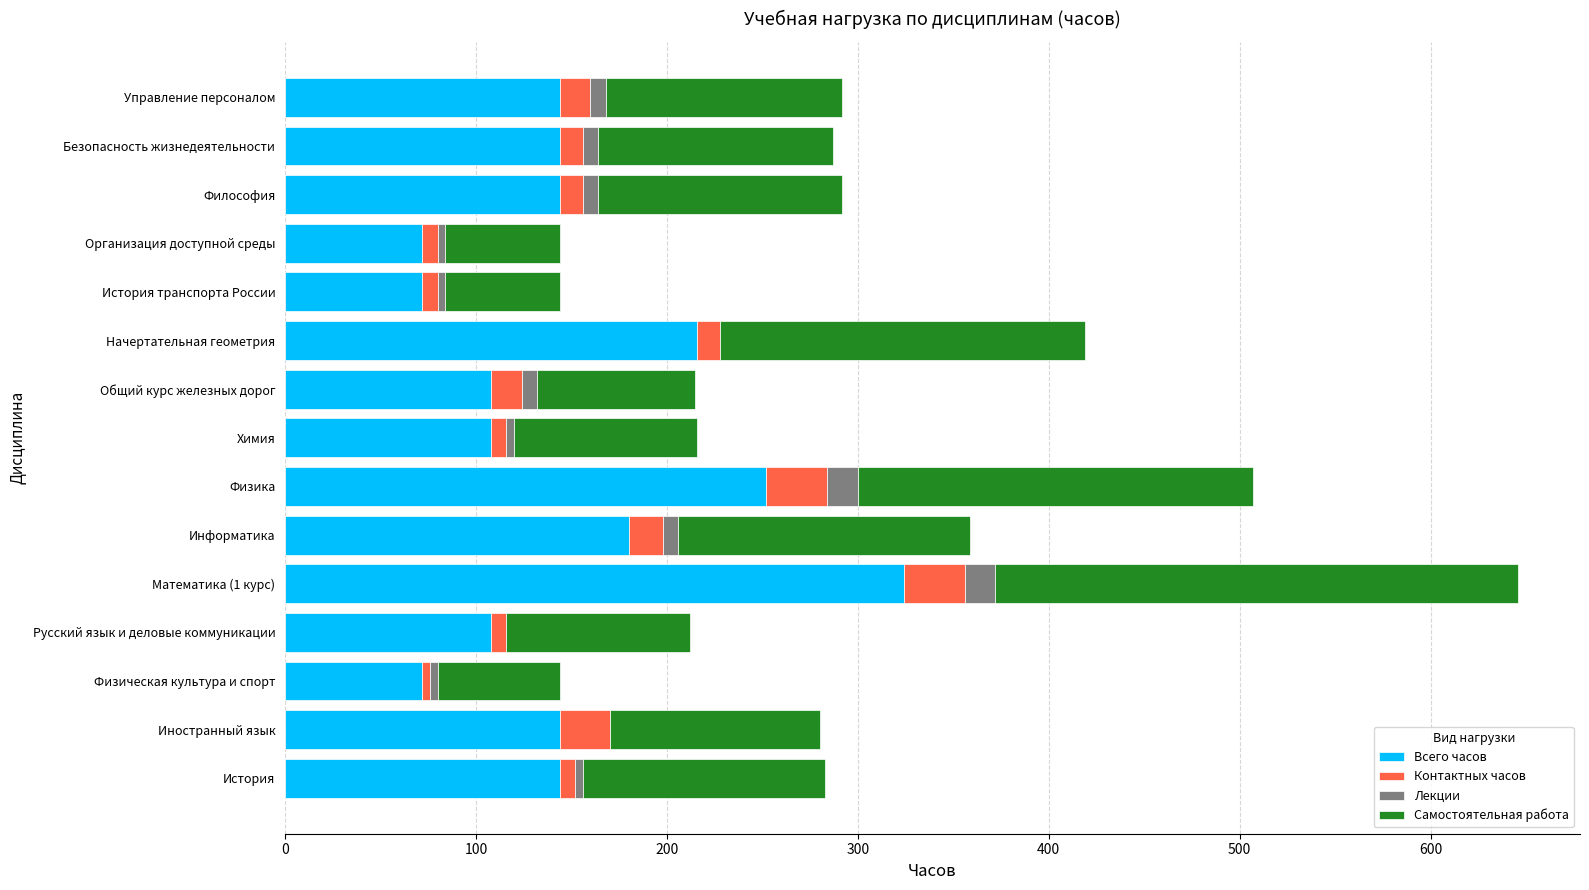

The value of Всего часов at Физика is 380. True or false?

False